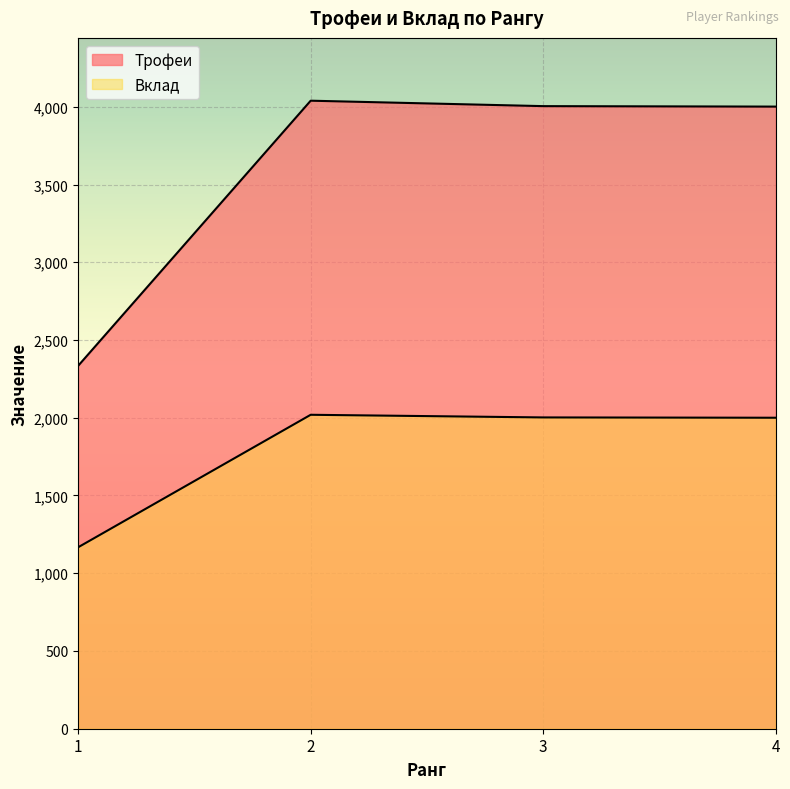

Reading left to right, what are all the values shown in this chart?

Трофеи: 1=2334	2=4039	3=4004	4=4001
Вклад: 1=1167	2=2019	3=2002	4=2000